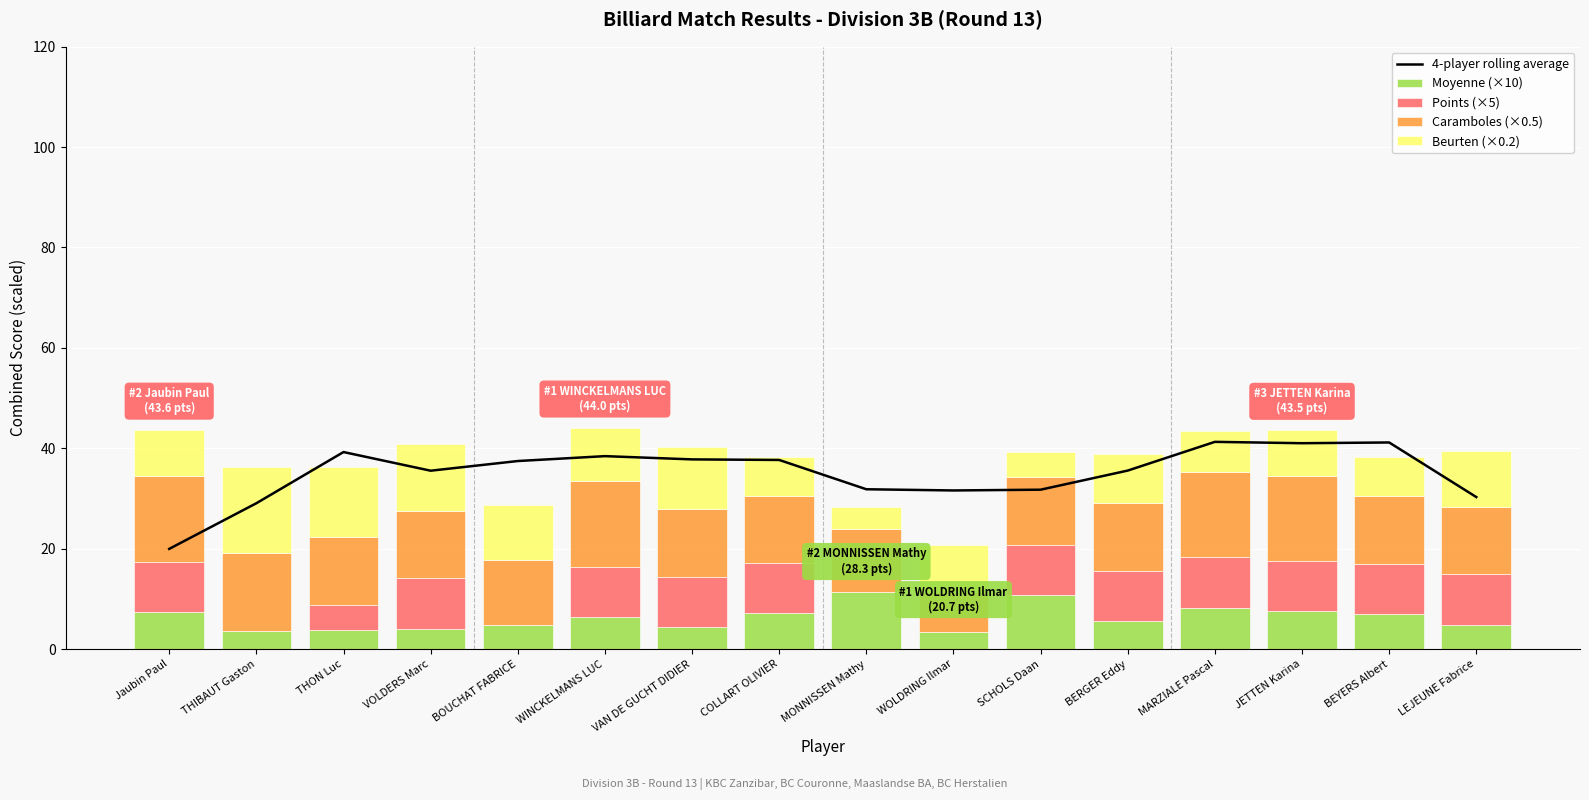

Reading left to right, what are all the values shown in this chart?

4-player rolling average: Jaubin Paul=20.0	THIBAUT Gaston=29.1	THON Luc=39.3	VOLDERS Marc=35.5	BOUCHAT FABRICE=37.5	WINCKELMANS LUC=38.4	VAN DE GUCHT DIDIER=37.8	COLLART OLIVIER=37.7	MONNISSEN Mathy=31.8	WOLDRING Ilmar=31.6	SCHOLS Daan=31.8	BERGER Eddy=35.6	MARZIALE Pascal=41.3	JETTEN Karina=41.0	BEYERS Albert=41.2	LEJEUNE Fabrice=30.3
Moyenne (×10): Jaubin Paul=7.4	THIBAUT Gaston=3.6	THON Luc=3.9	VOLDERS Marc=4.1	BOUCHAT FABRICE=4.7	WINCKELMANS LUC=6.4	VAN DE GUCHT DIDIER=4.3	COLLART OLIVIER=7.1	MONNISSEN Mathy=11.4	WOLDRING Ilmar=3.5	SCHOLS Daan=10.8	BERGER Eddy=5.5	MARZIALE Pascal=8.3	JETTEN Karina=7.5	BEYERS Albert=6.9	LEJEUNE Fabrice=4.9
Points (×5): Jaubin Paul=10.0	THIBAUT Gaston=0.0	THON Luc=5.0	VOLDERS Marc=10.0	BOUCHAT FABRICE=0.0	WINCKELMANS LUC=10.0	VAN DE GUCHT DIDIER=10.0	COLLART OLIVIER=10.0	MONNISSEN Mathy=0.0	WOLDRING Ilmar=0.0	SCHOLS Daan=10.0	BERGER Eddy=10.0	MARZIALE Pascal=10.0	JETTEN Karina=10.0	BEYERS Albert=10.0	LEJEUNE Fabrice=10.0
Caramboles (×0.5): Jaubin Paul=17.0	THIBAUT Gaston=15.5	THON Luc=13.5	VOLDERS Marc=13.5	BOUCHAT FABRICE=13.0	WINCKELMANS LUC=17.0	VAN DE GUCHT DIDIER=13.5	COLLART OLIVIER=13.5	MONNISSEN Mathy=12.5	WOLDRING Ilmar=8.0	SCHOLS Daan=13.5	BERGER Eddy=13.5	MARZIALE Pascal=17.0	JETTEN Karina=17.0	BEYERS Albert=13.5	LEJEUNE Fabrice=13.5
Beurten (×0.2): Jaubin Paul=9.2	THIBAUT Gaston=17.2	THON Luc=14.0	VOLDERS Marc=13.2	BOUCHAT FABRICE=11.0	WINCKELMANS LUC=10.6	VAN DE GUCHT DIDIER=12.4	COLLART OLIVIER=7.6	MONNISSEN Mathy=4.4	WOLDRING Ilmar=9.2	SCHOLS Daan=5.0	BERGER Eddy=9.8	MARZIALE Pascal=8.2	JETTEN Karina=9.0	BEYERS Albert=7.8	LEJEUNE Fabrice=11.0